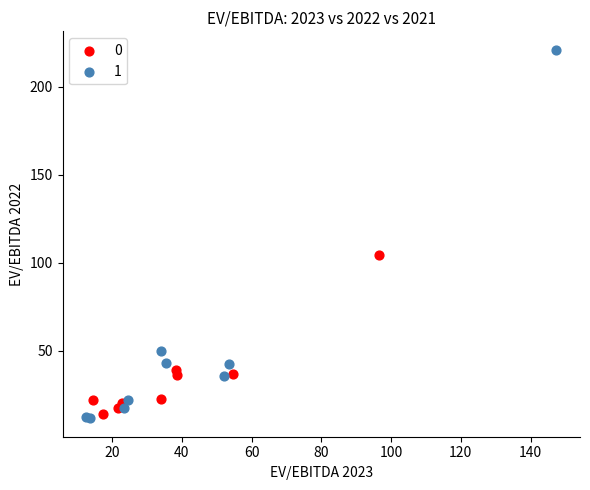

Which series has the largest Y range (max minus min)?

1